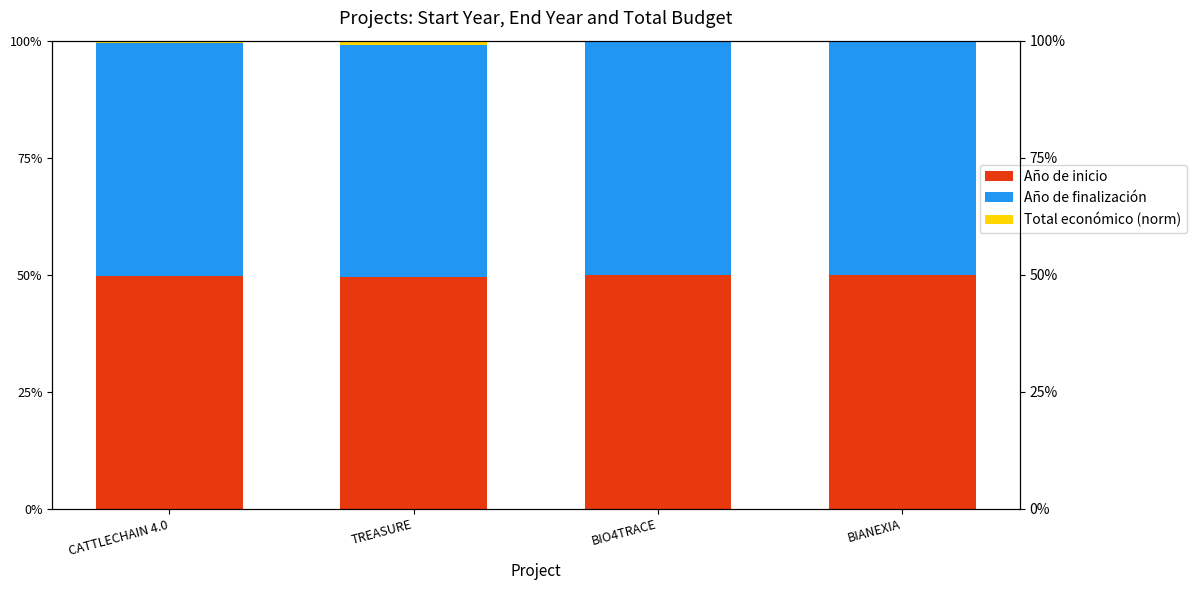

Does the chart contain any negative values?

No